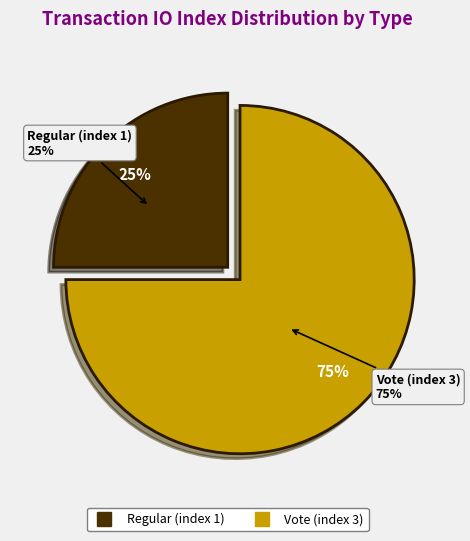

What percentage is NOT represented by Regular (index 1)?

75.0%